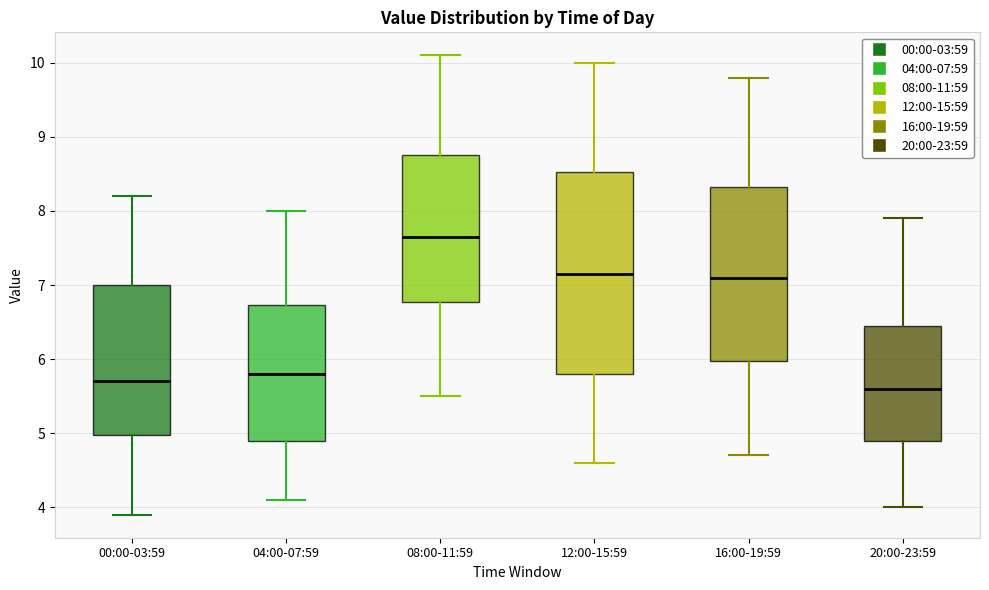

Which box has the highest median line?

08:00-11:59